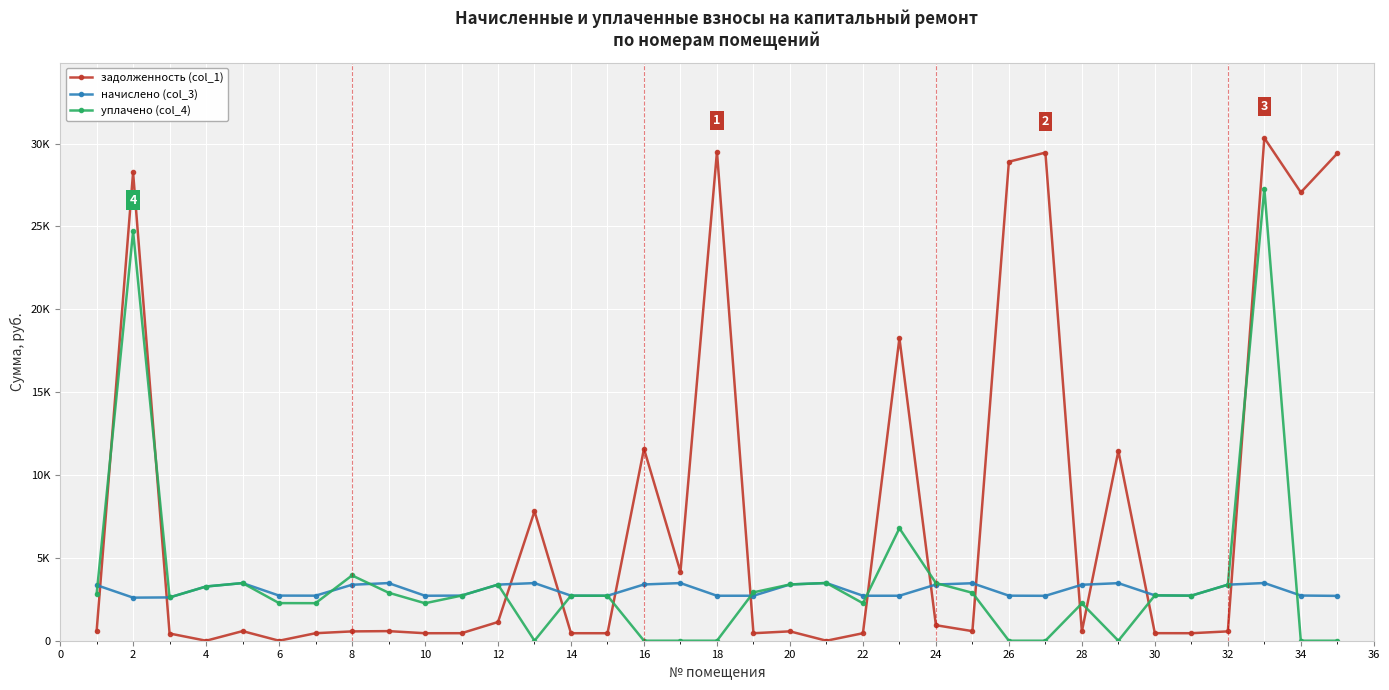

Which series has the largest total across all categories?

задолженность (col_1)